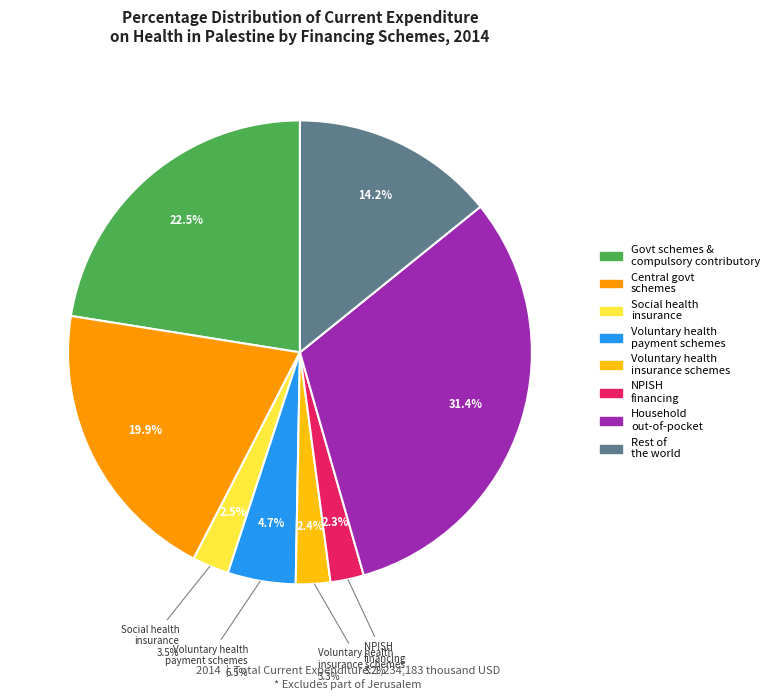

Which category has the biggest portion of the pie?

Household out-of-pocket payment